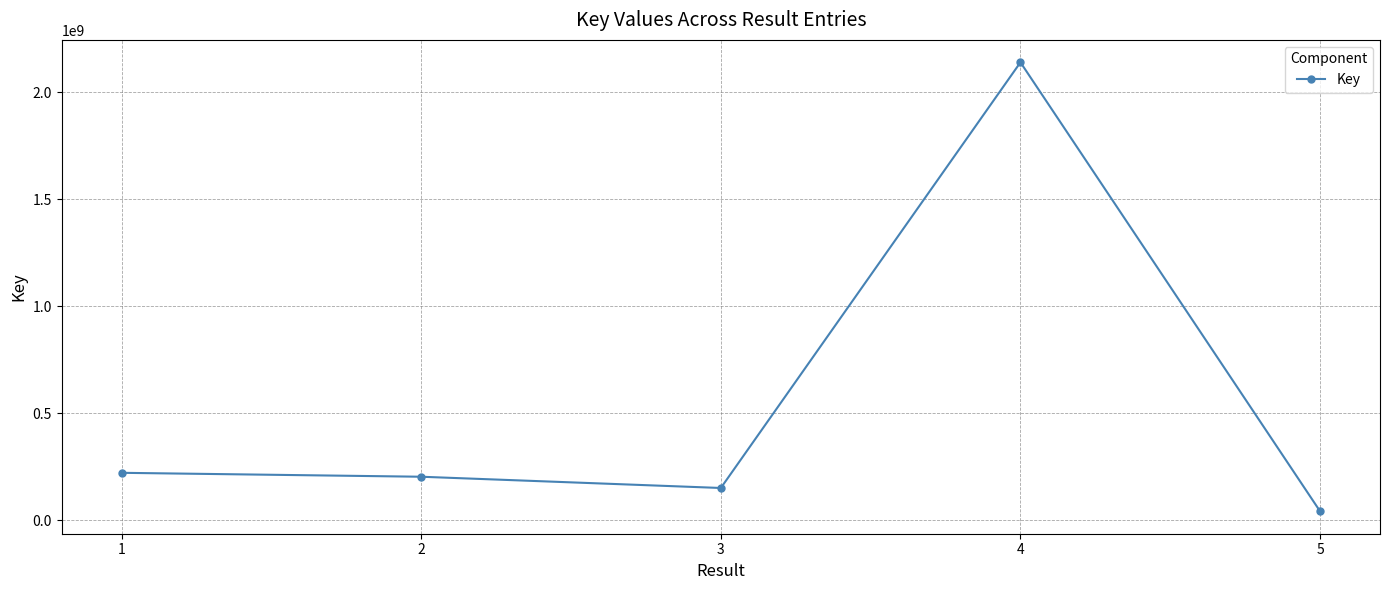

Reading right to left, extract all data points from this chart.

41744047	2140567496	150616674	203211689	221567255